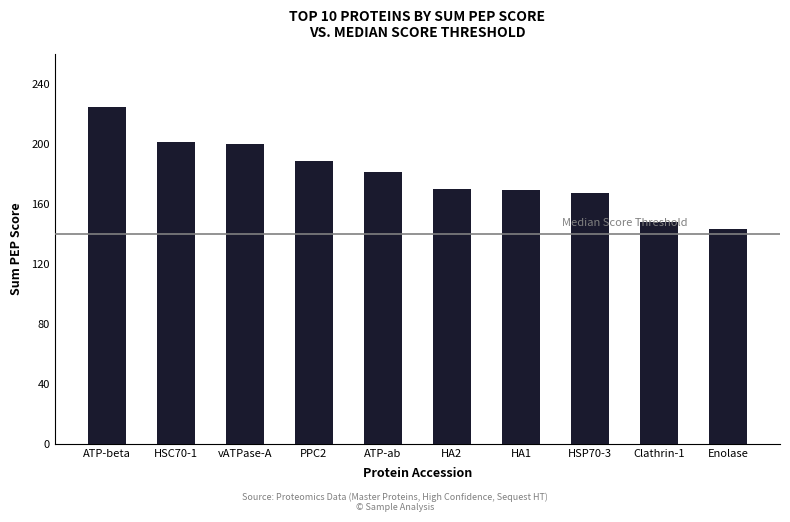

Is it true that the value at HSP70-3 is 39.0?

False